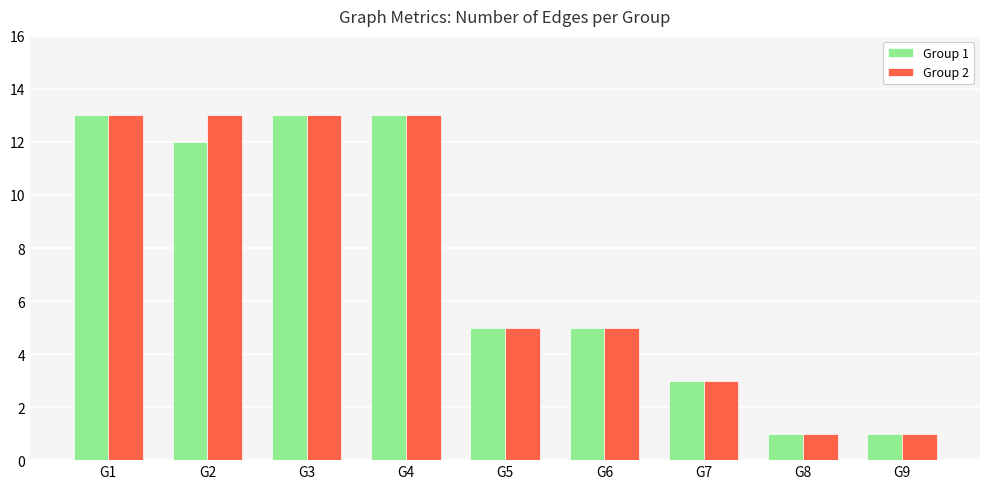

True or false: Group 2 has a value of 13 at G1.

True